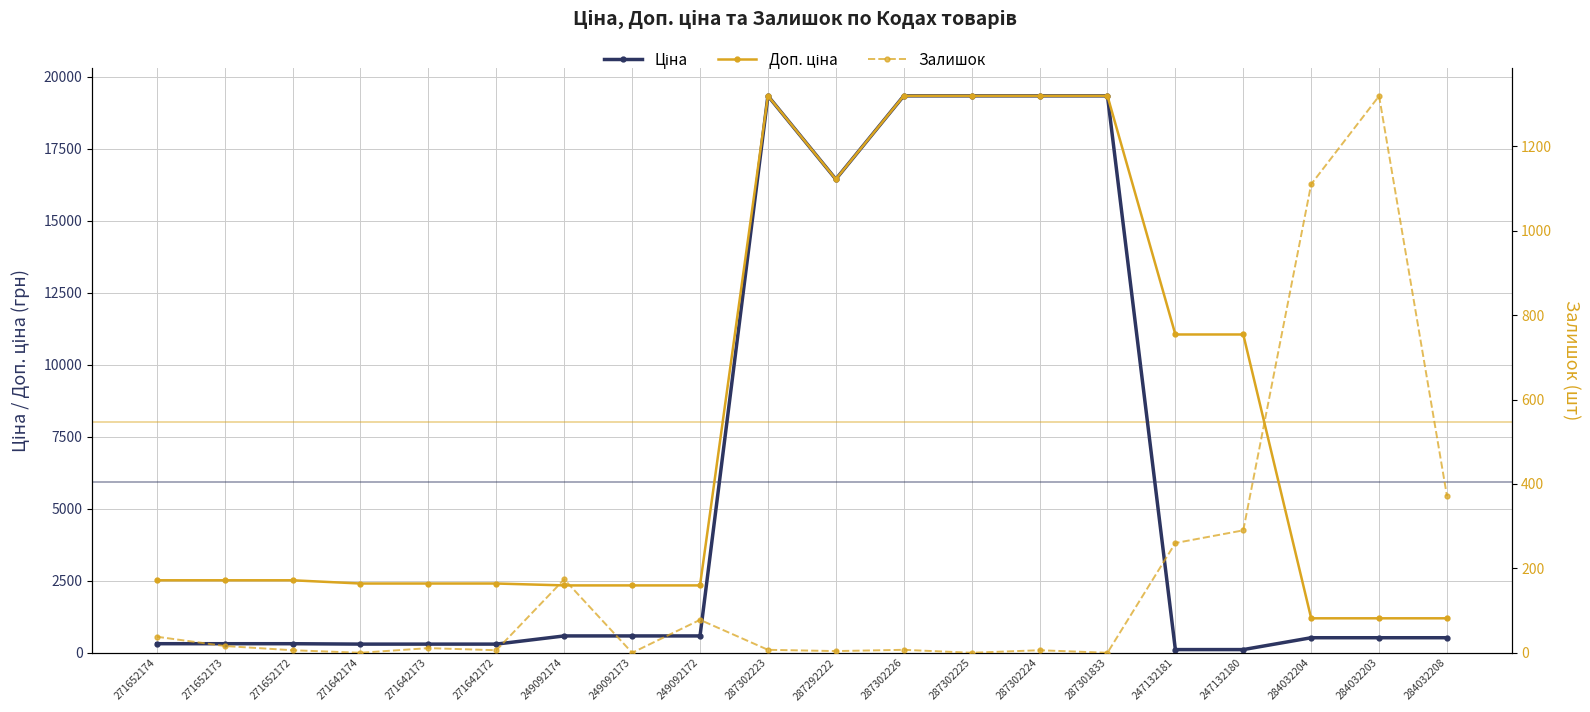

At which label does Ціна reach its minimum?

247132181